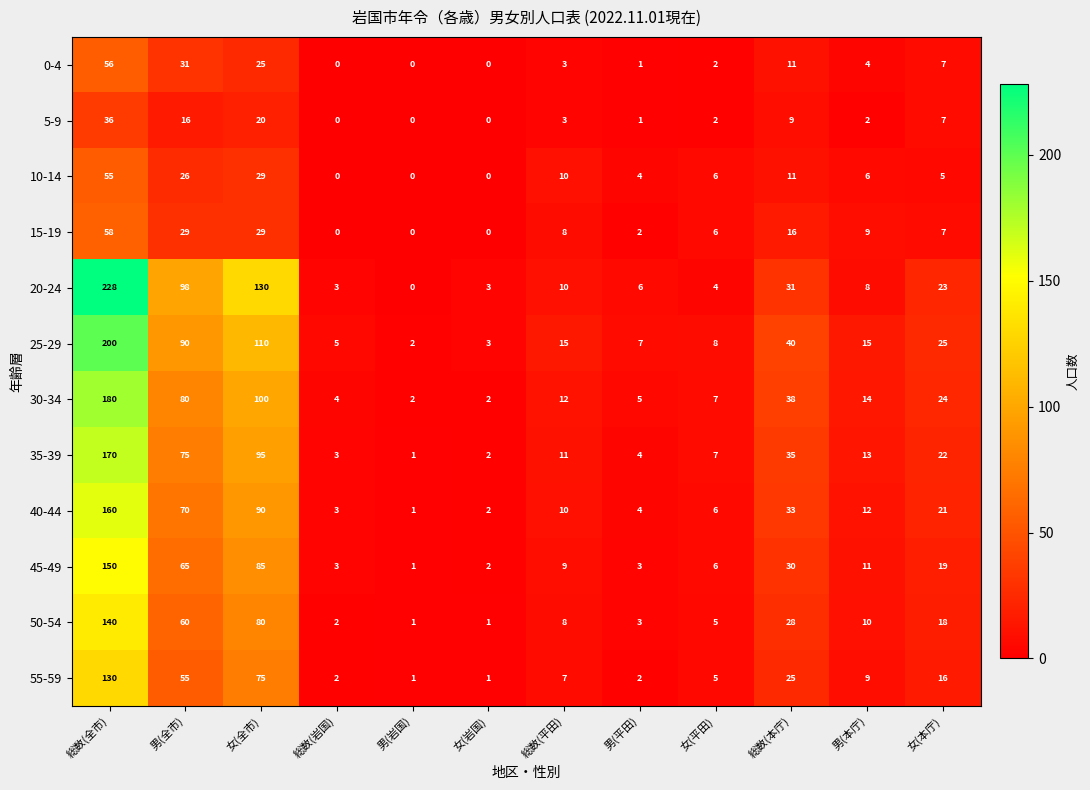

Which category has the lowest value in the 40-44 series?

男(岩国)